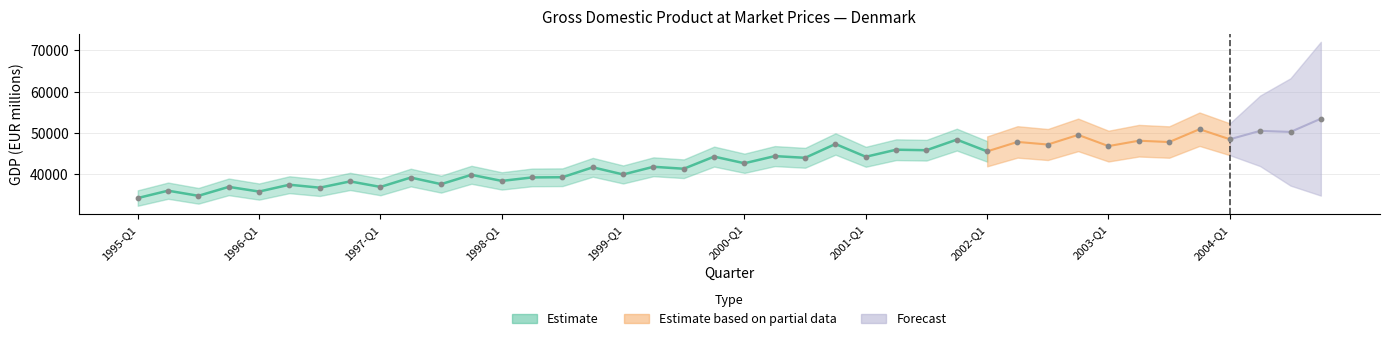

What is the change in value from 2002-Q1 to 2003-Q1?

+1282.8